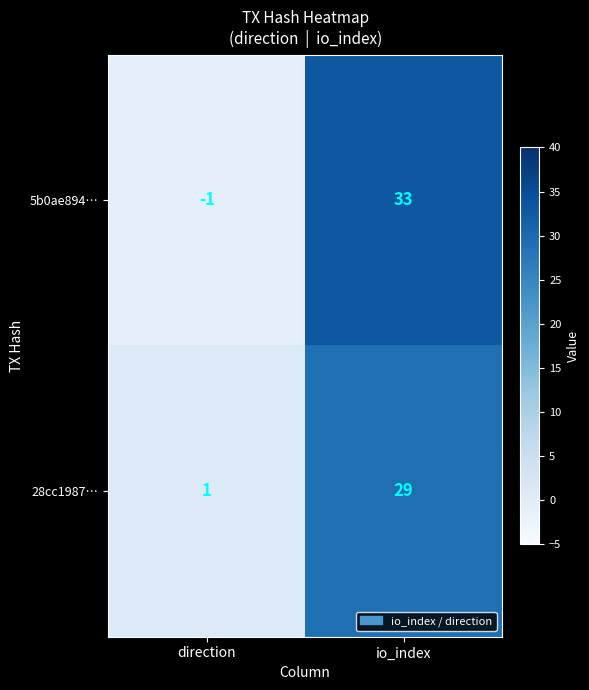

Which series changed the most between direction and io_index?

5b0ae894…